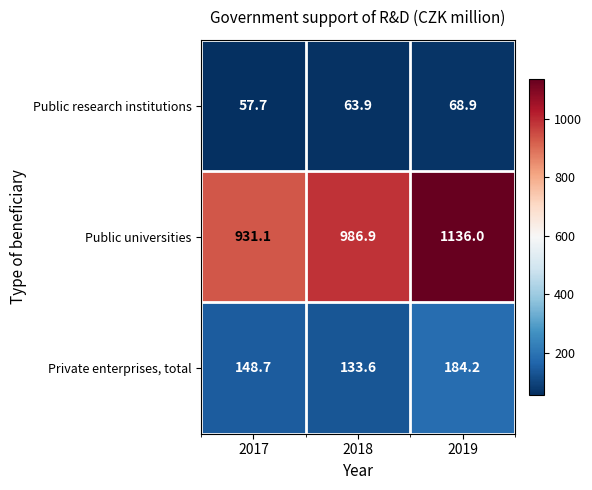

At which category is the sum across all series the highest?

2019